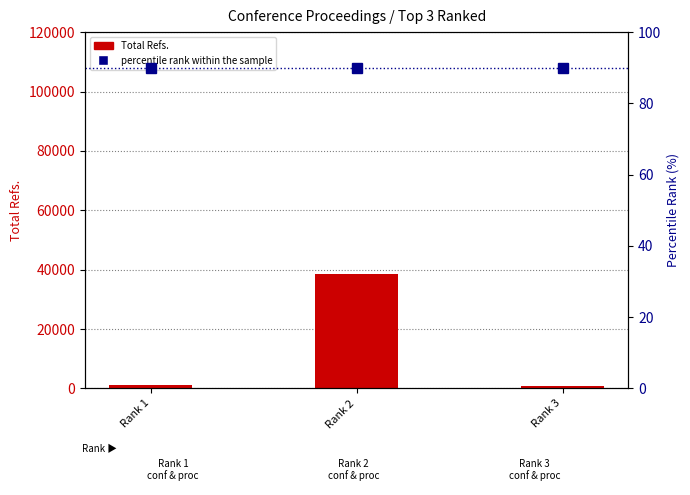

Rank the series by their maximum value, from highest to lowest.

Total Refs., percentile rank within the sample